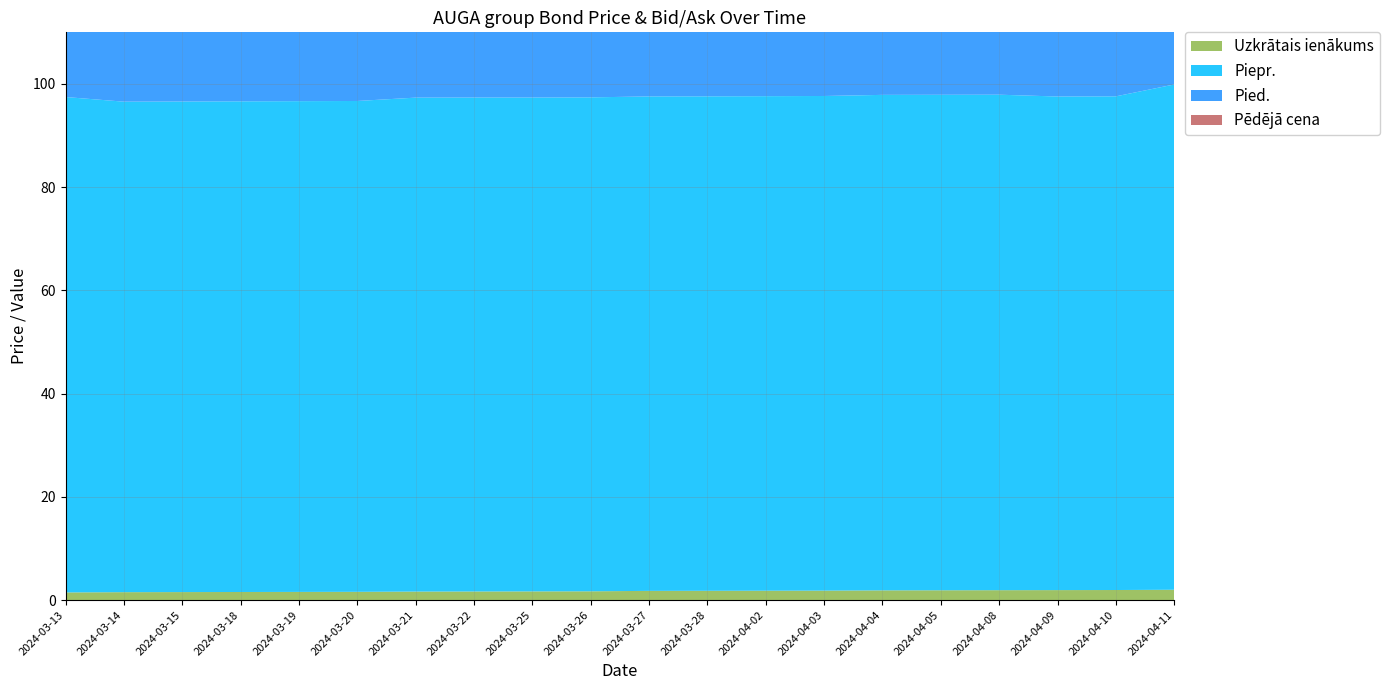

Reading left to right, list all the values displayed in this chart.

Pēdējā cena: 97.3	97.3	97.3	97.3	97.3	97.3	97.3	97.3	97.3	97.3	97.8	97.8	97.8	94.8	94.8	97.9	97.9	97.9	97.9	97.9
Piepr.: 96.0	95.0	95.0	95.1	95.1	95.1	95.7	95.7	95.7	95.7	95.8	95.8	95.8	95.8	96.0	96.0	96.0	95.6	95.7	97.9
Pied.: 97.5	97.5	97.5	97.6	97.6	97.6	97.7	97.7	97.7	97.7	97.8	97.8	97.8	97.8	97.9	97.9	97.9	97.9	98.0	98.0
Uzkrātais ienākums: 1.5	1.5	1.6	1.6	1.6	1.6	1.6	1.7	1.7	1.7	1.8	1.8	1.8	1.8	1.9	1.9	1.9	1.9	1.9	2.0